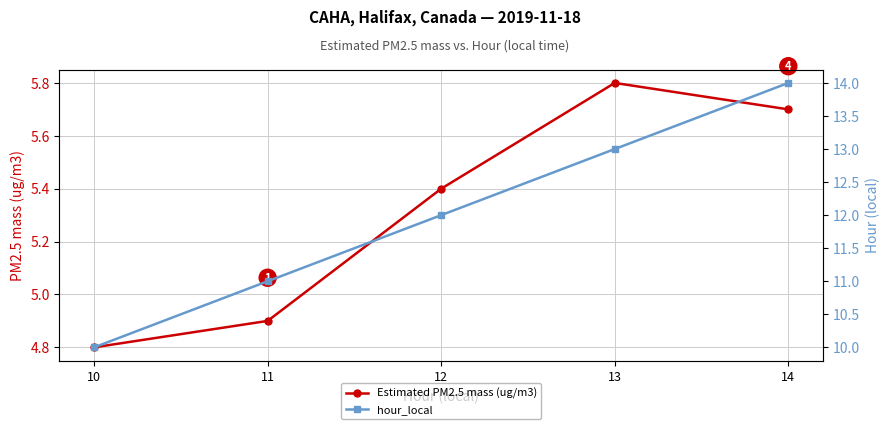

Which category has the highest value across all series?

14